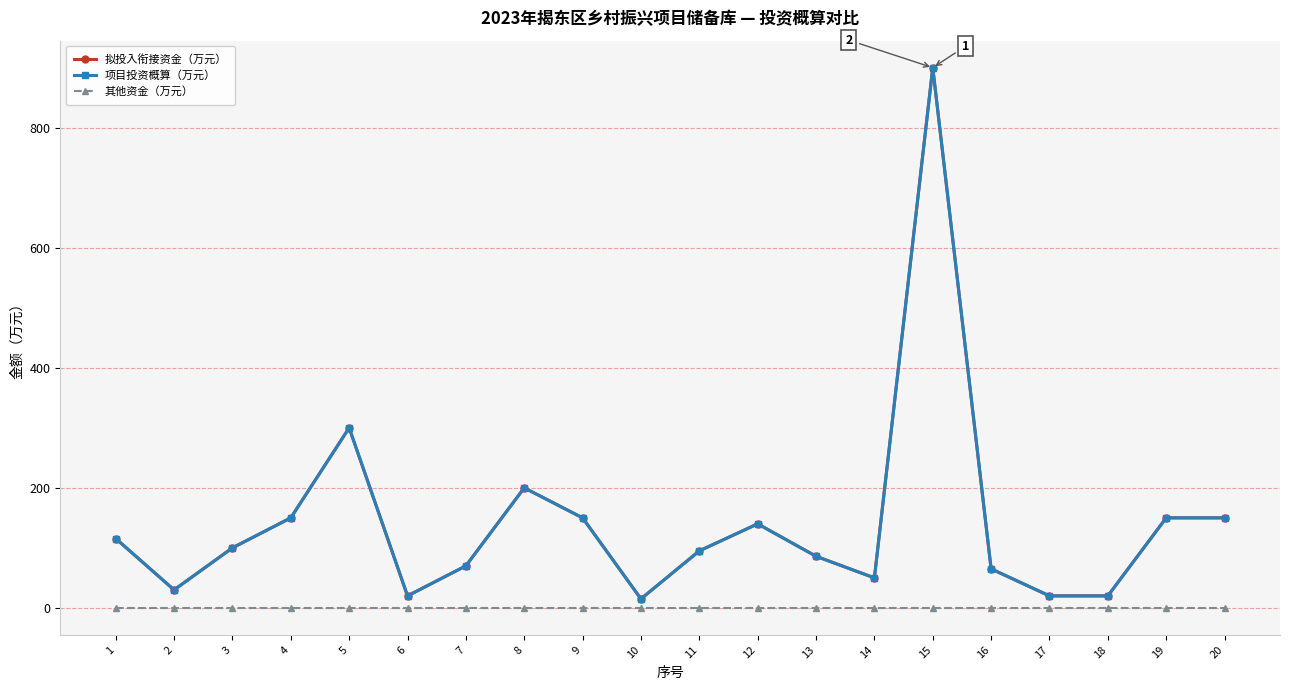

What is the total value across all series at 11?

190.0